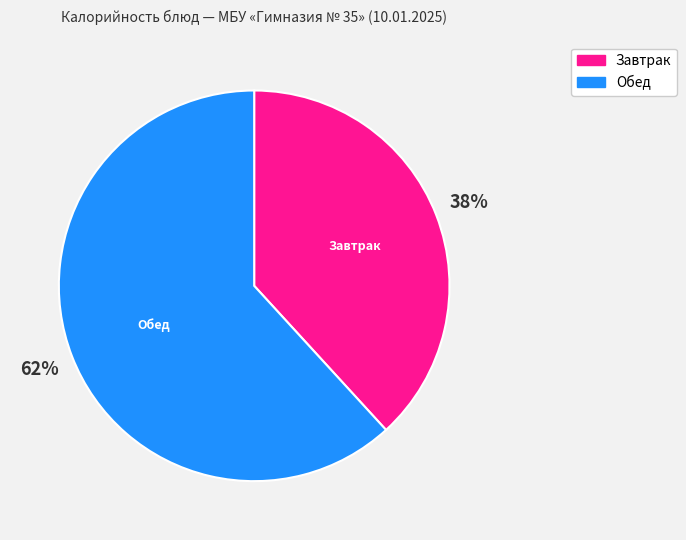

How many slices are in this pie chart?

2